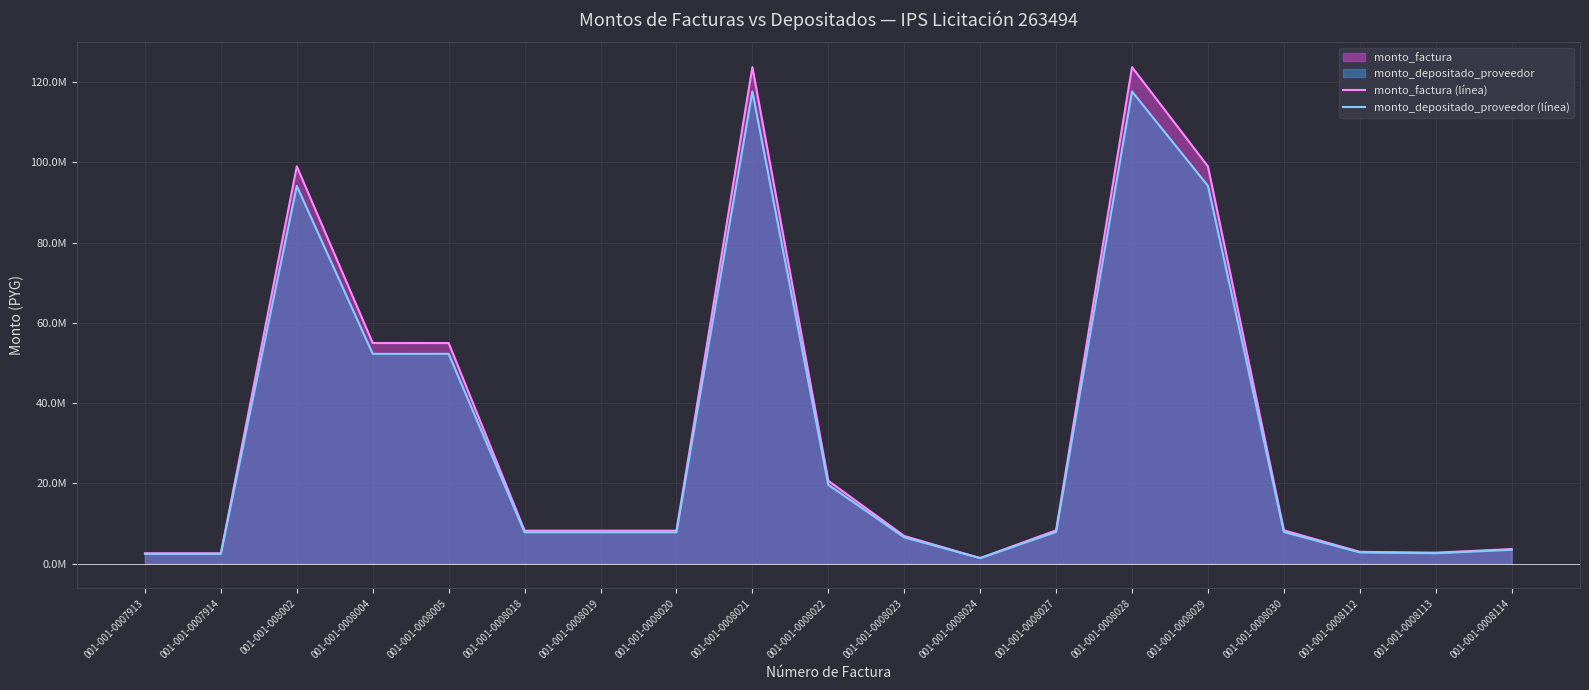

Where is the first local maximum for monto_factura (línea)?

001-001-008002